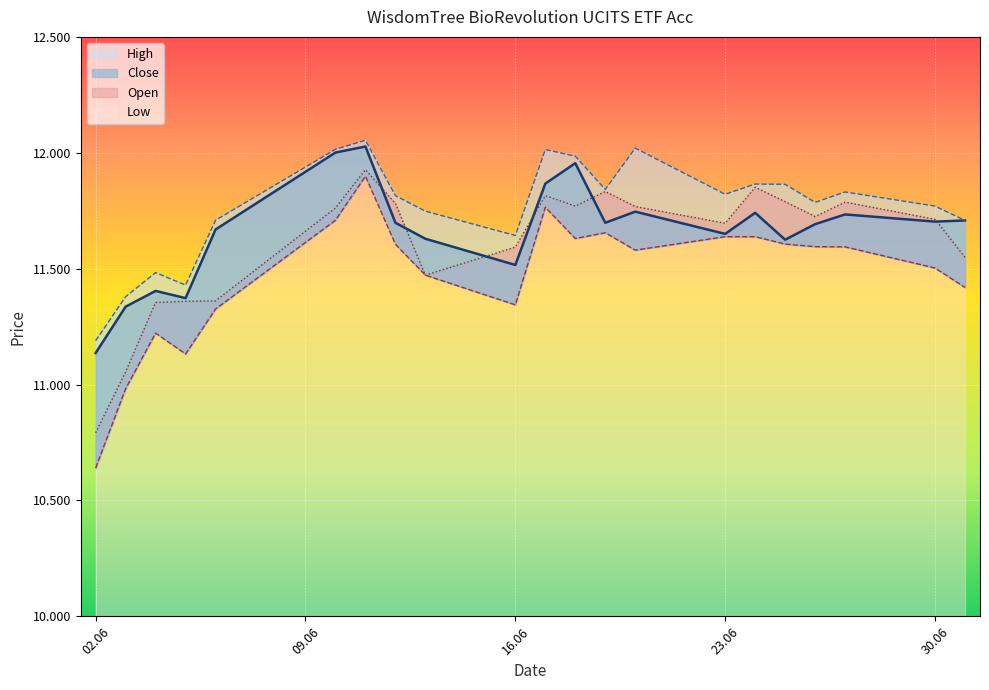

How many distinct data groups are displayed?

4